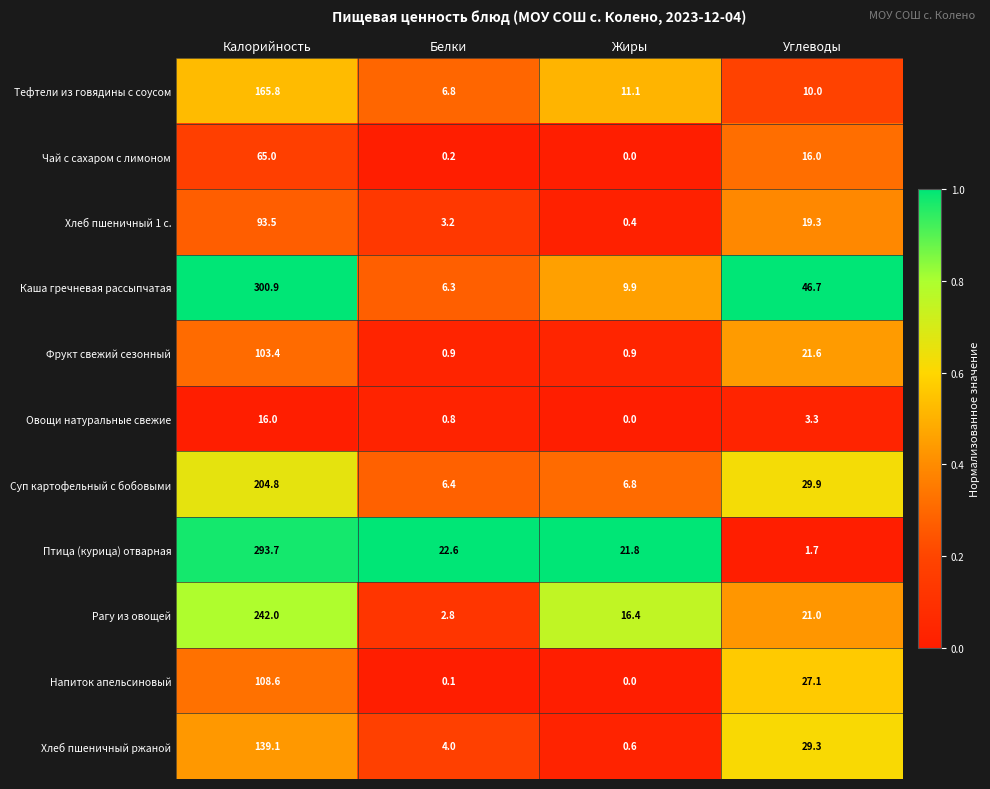

How many series are shown in this chart?

11